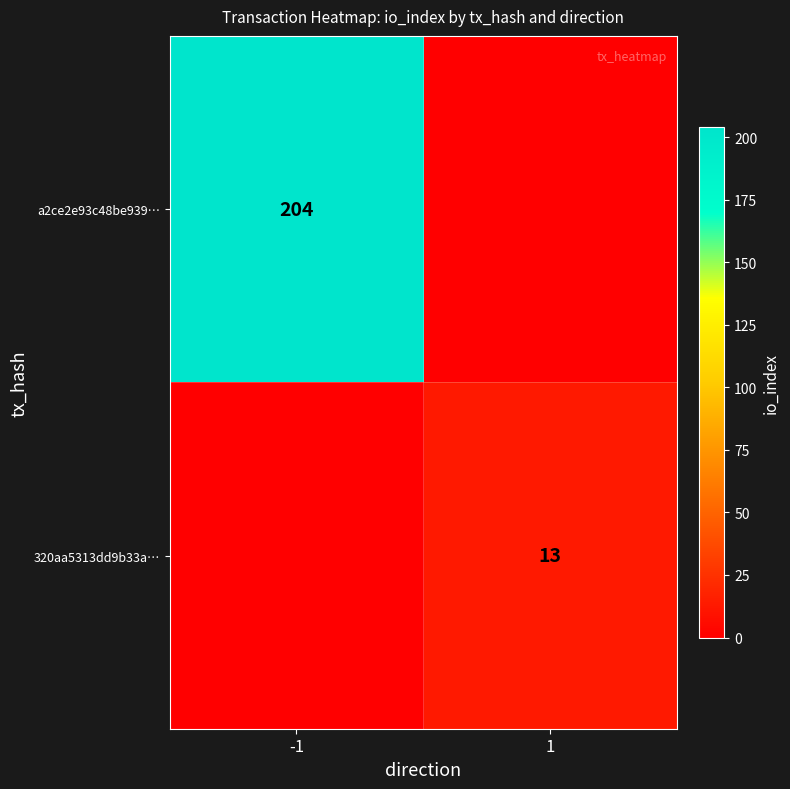

Is it true that a2ce2e93c48be939… equals 204 at -1?

True